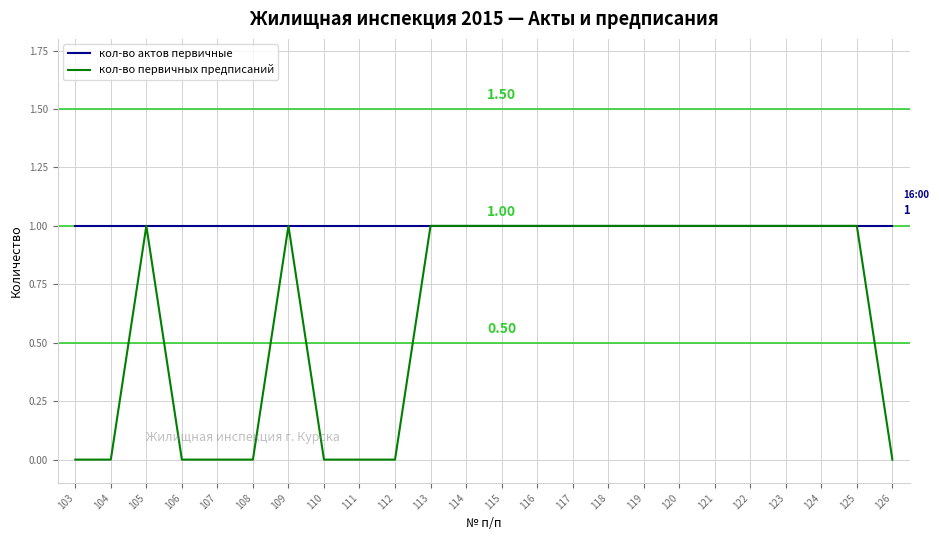

Is it true that кол-во первичных предписаний equals 1 at 117?

True